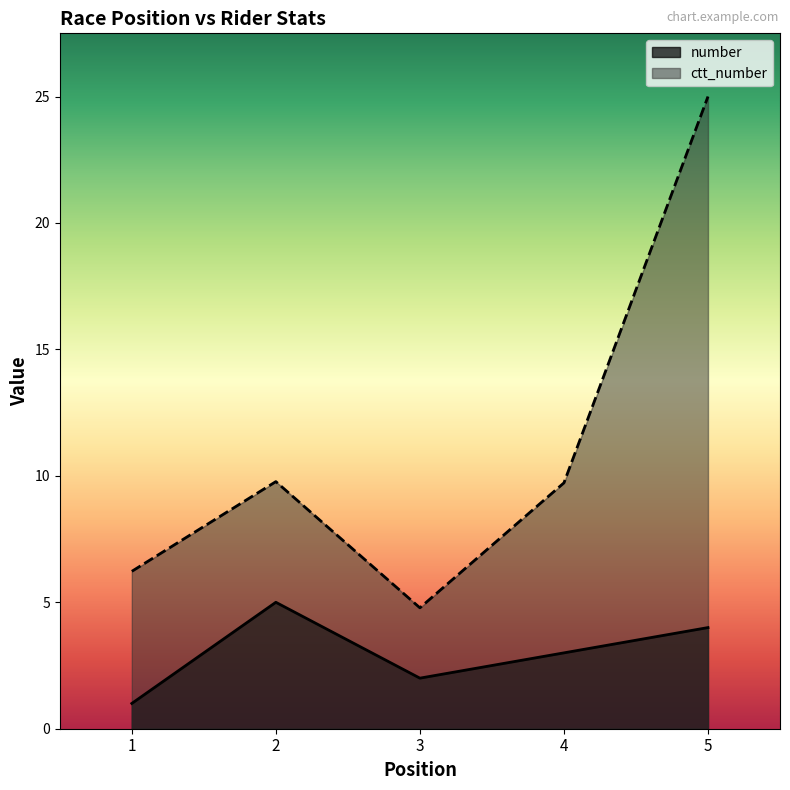

How many series are shown in this chart?

2